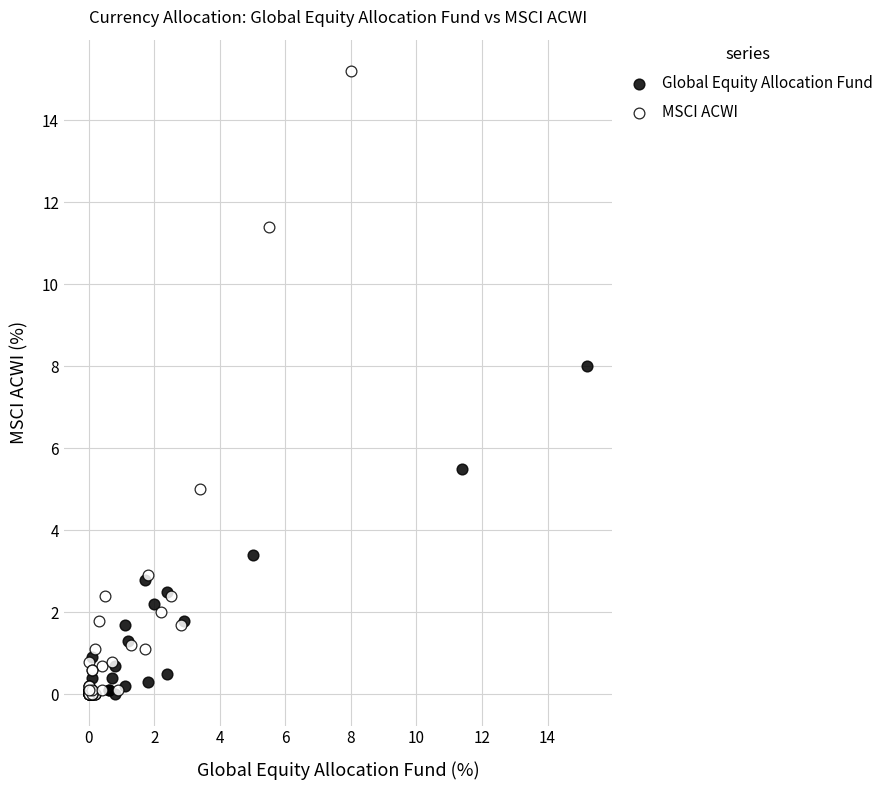

Which series has the largest Y range (max minus min)?

MSCI ACWI